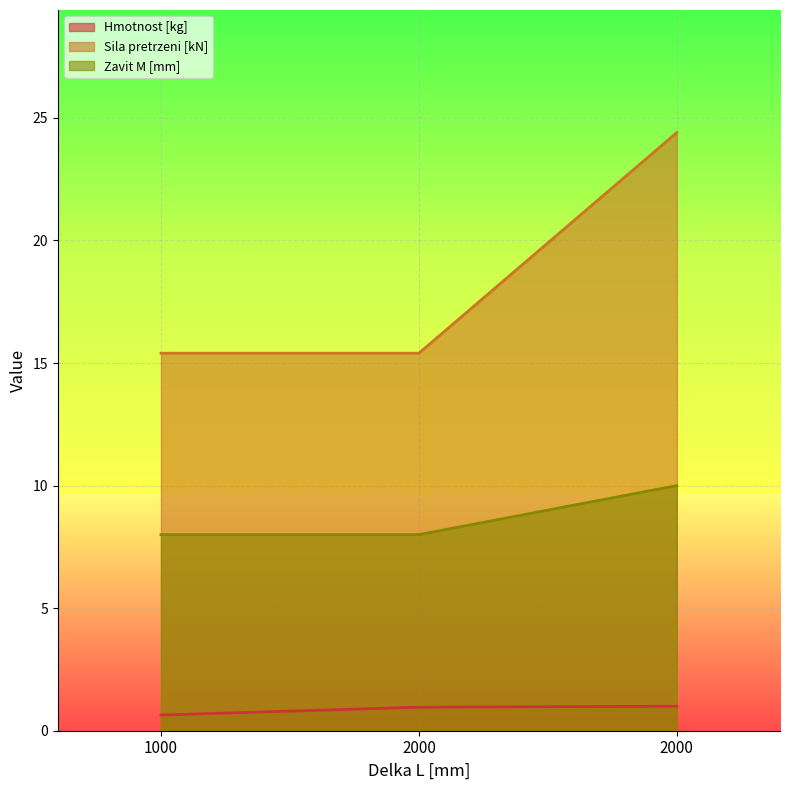

Which series has the widest spread of values?

Sila pretrzeni [kN]